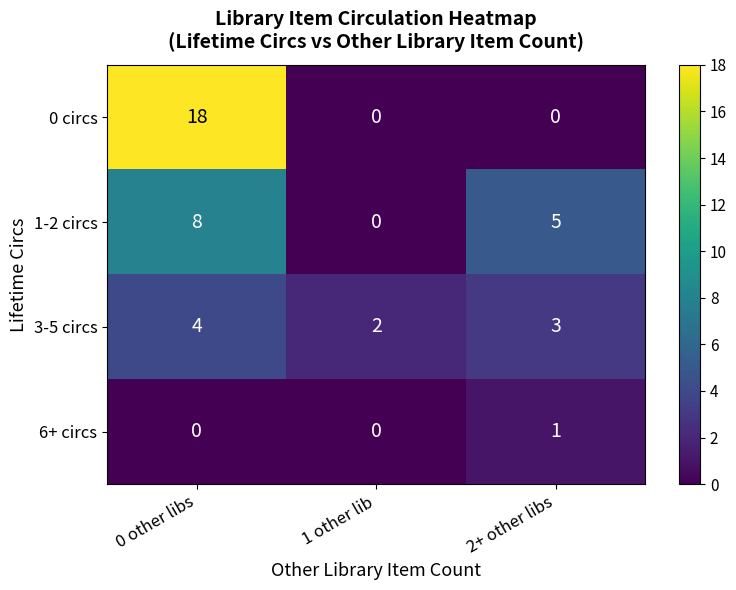

Reading right to left, extract all data points from this chart.

0 circs: 2+ other libs=0	1 other lib=0	0 other libs=18
1-2 circs: 2+ other libs=5	1 other lib=0	0 other libs=8
3-5 circs: 2+ other libs=3	1 other lib=2	0 other libs=4
6+ circs: 2+ other libs=1	1 other lib=0	0 other libs=0